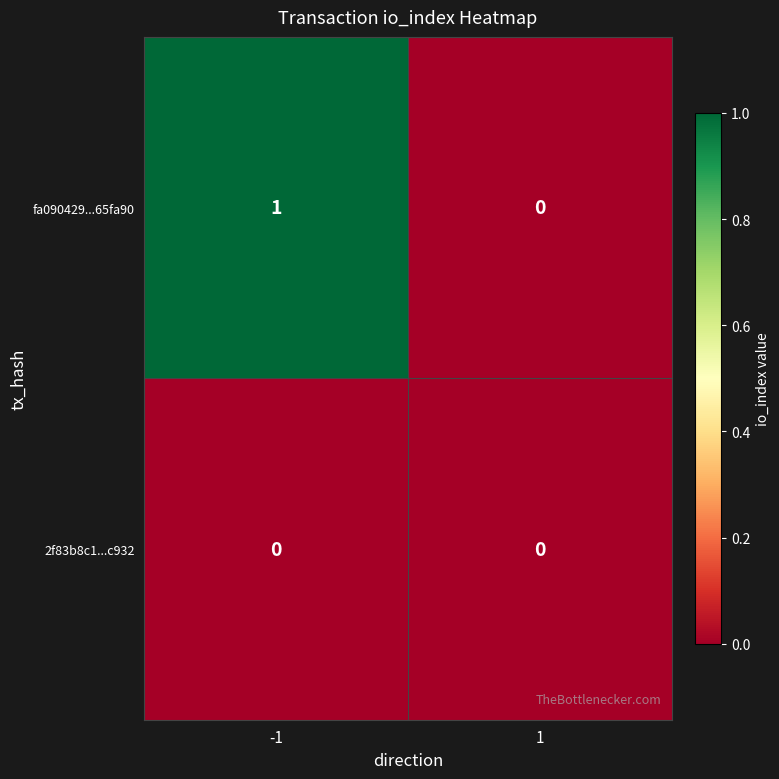

Which series has the largest total across all categories?

fa090429...65fa90